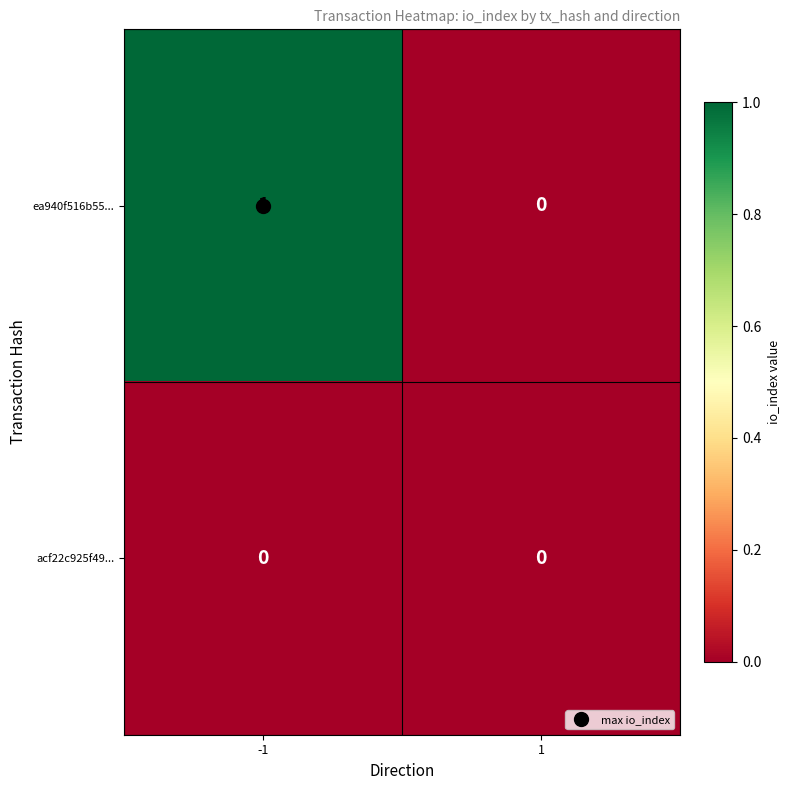

Count the number of data series in this chart.

2